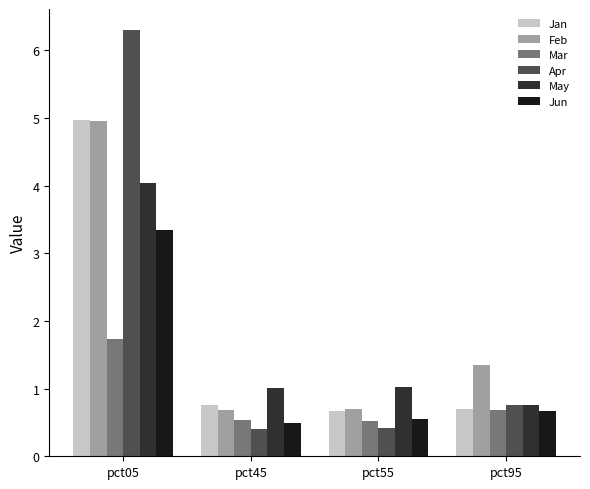

Which series has the widest spread of values?

Apr